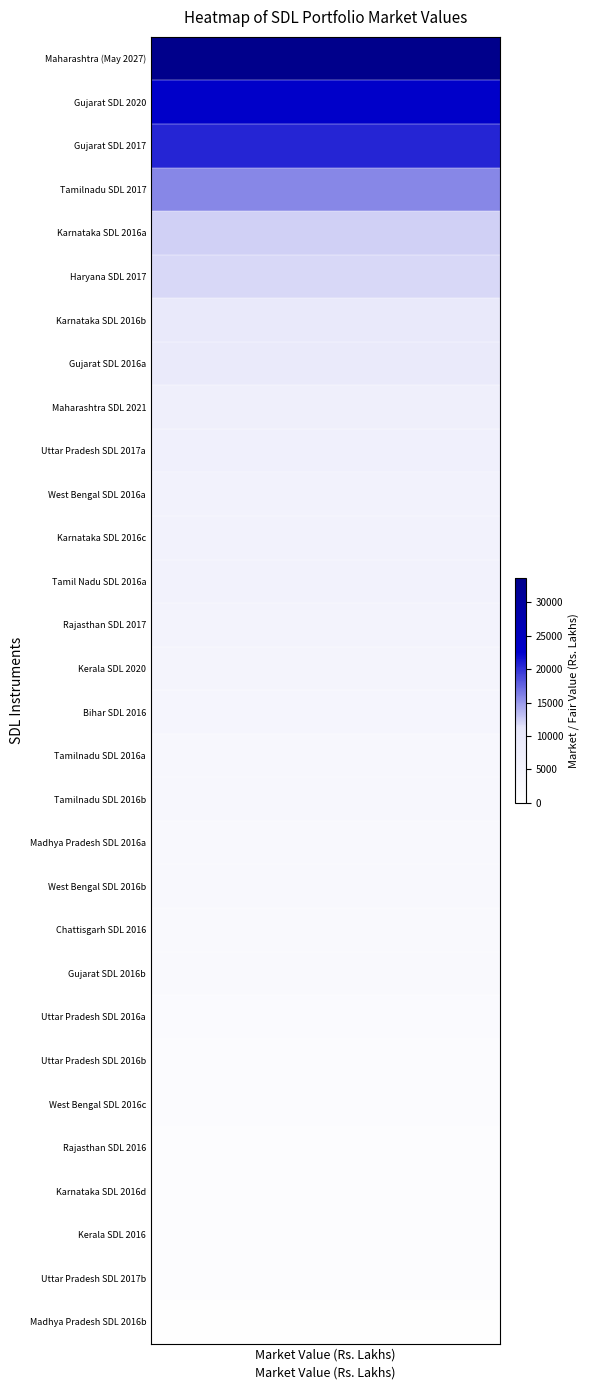

The value at 26 is 36. True or false?

False